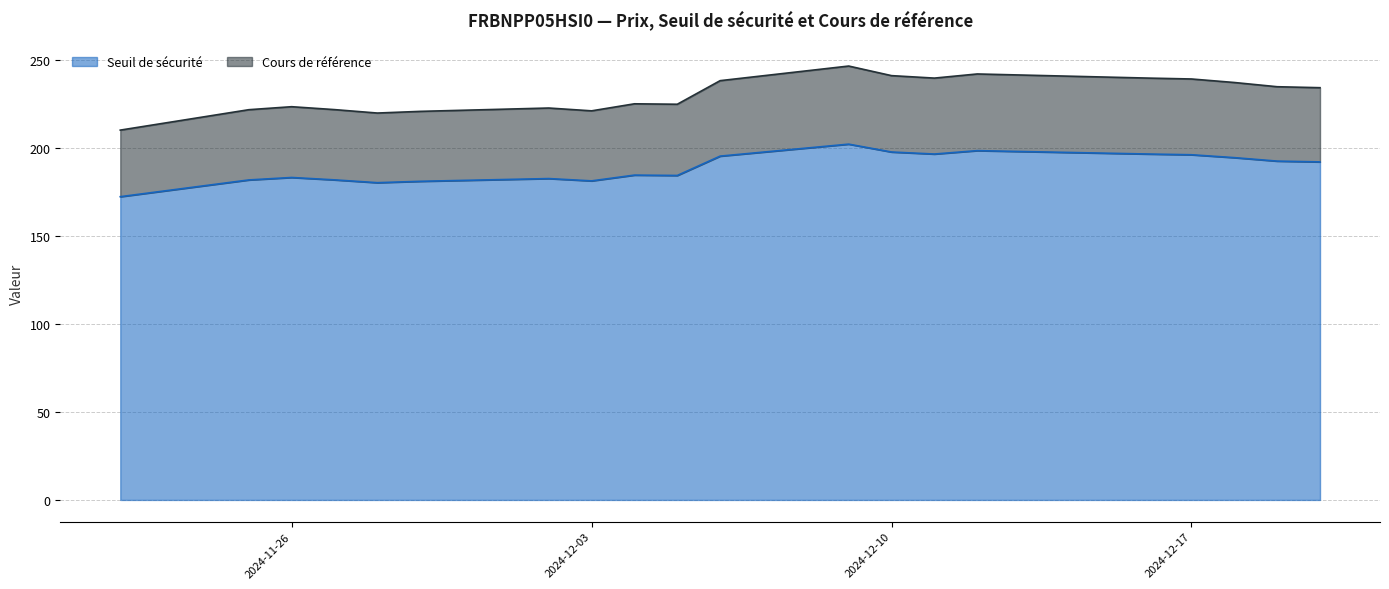

True or false: Seuil de sécurité has a value of 313.1 at 2024-12-10.

False